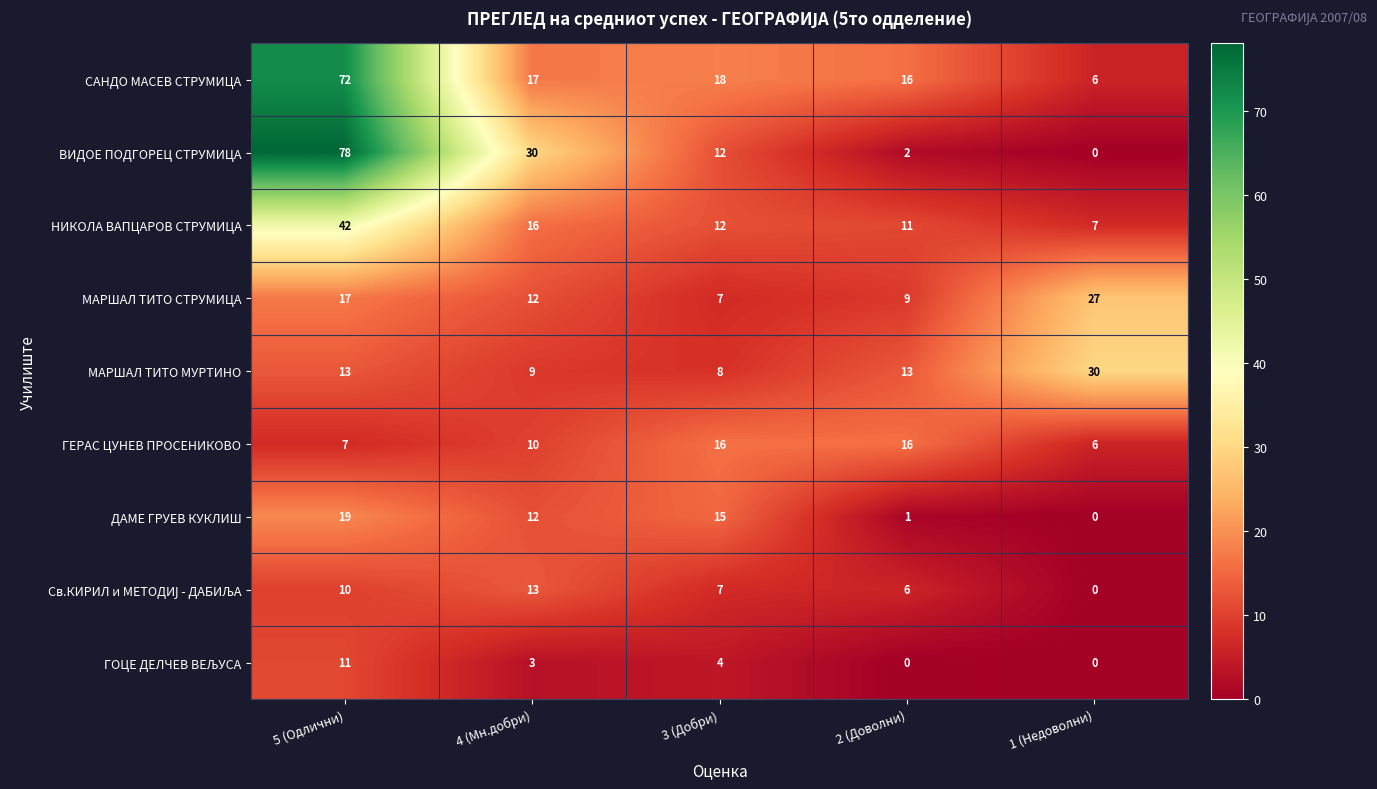

What is the difference between the НИКОЛА ВАПЦАРОВ СТРУМИЦА values at 3 (Добри) and 4 (Мн.добри)?

4